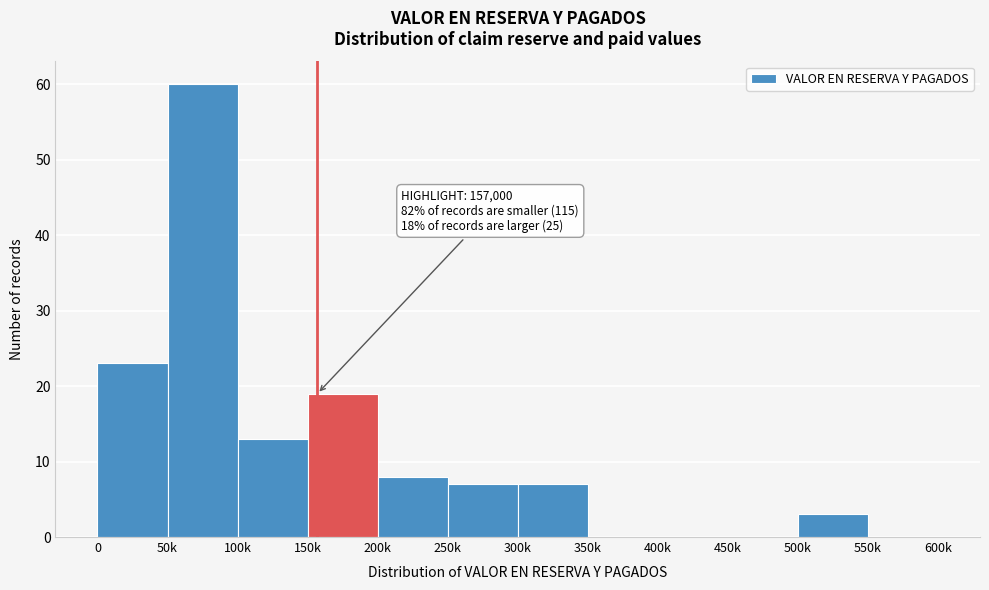

Reading left to right, extract all data points from this chart.

0=23	50k=60	100k=13	150k=19	200k=8	250k=7	300k=7	350k=0	400k=0	450k=0	500k=3	550k=0